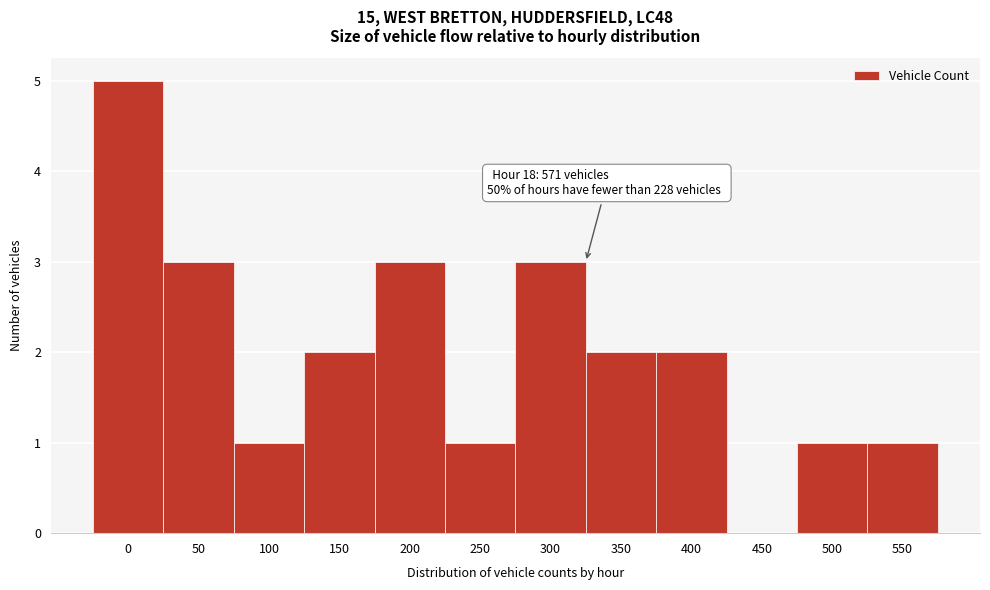

Reading left to right, list all the values displayed in this chart.

0=5	50=3	100=1	150=2	200=3	250=1	300=3	350=2	400=2	450=0	500=1	550=1